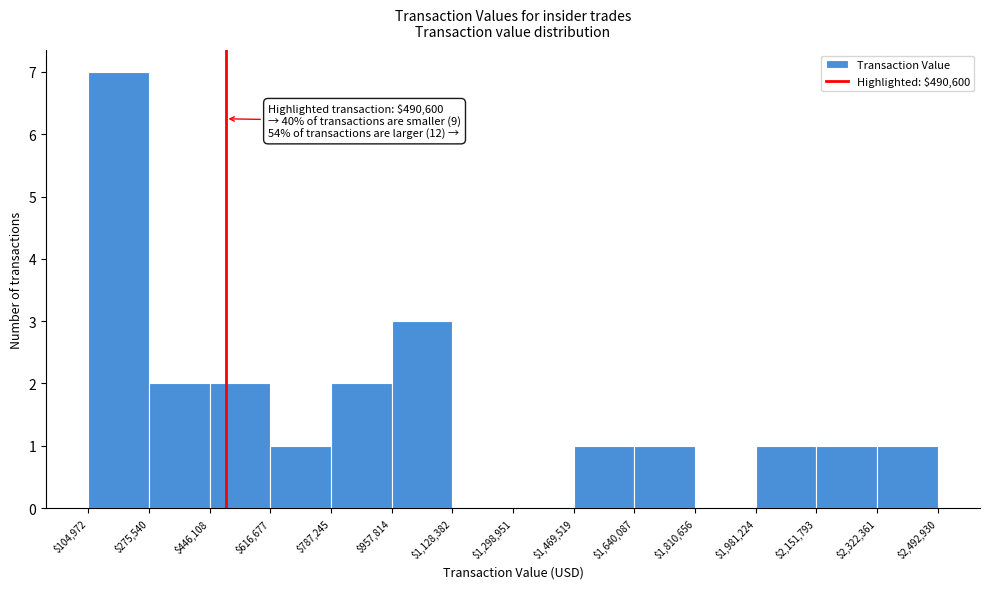

Over which range of the x-axis is the bar tallest?

$104,972 to $275,540